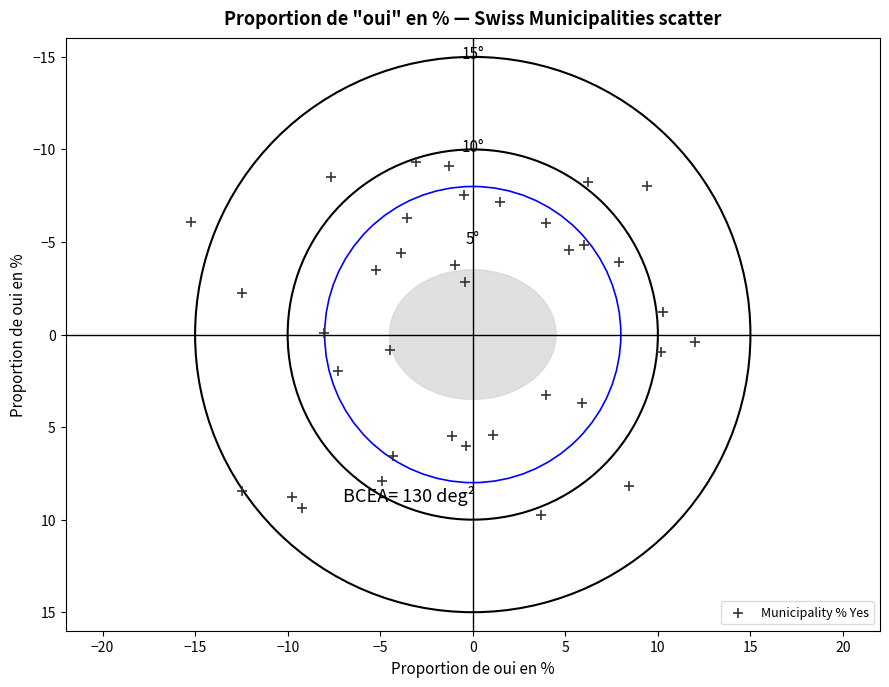

What is the range of X values (max minus min)?

27.3